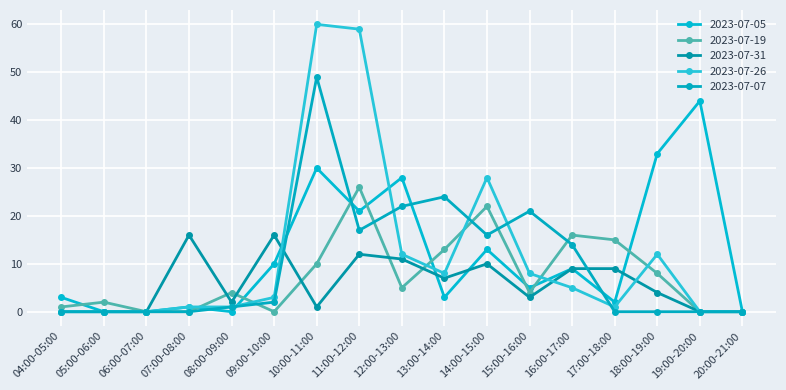

List the series in order of their peak value, highest first.

2023-07-26, 2023-07-07, 2023-07-05, 2023-07-19, 2023-07-31